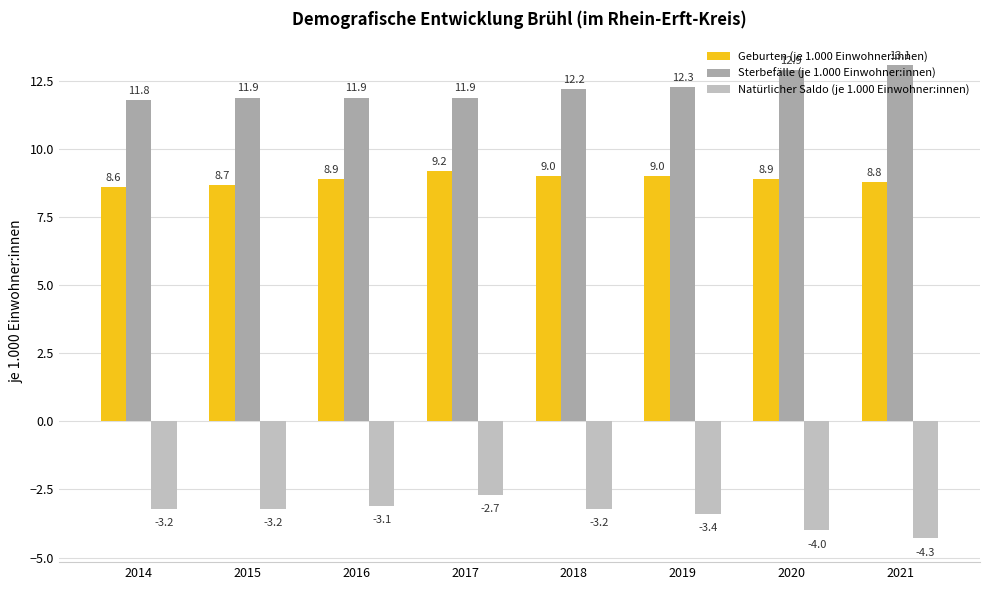

At which category does the chart reach its minimum across all series?

2021